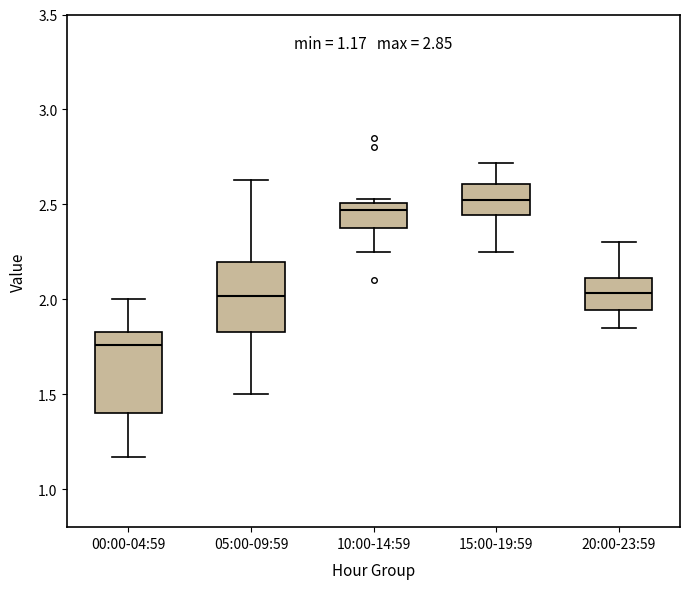

Which box is the tallest, from its lower edge to its upper edge?

00:00-04:59